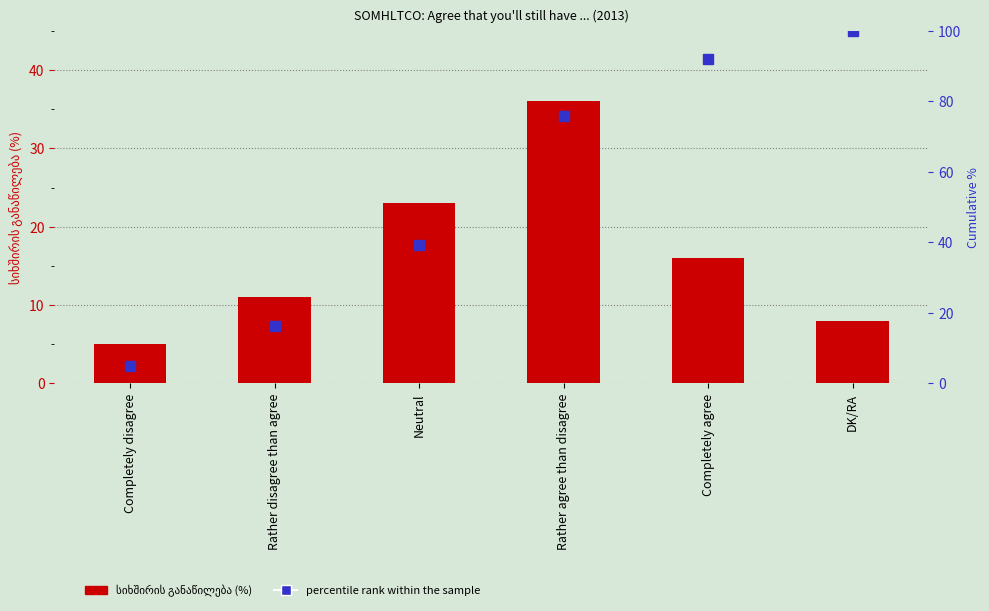

What is the spread (max minus min) of values at DK/RA?

92.0